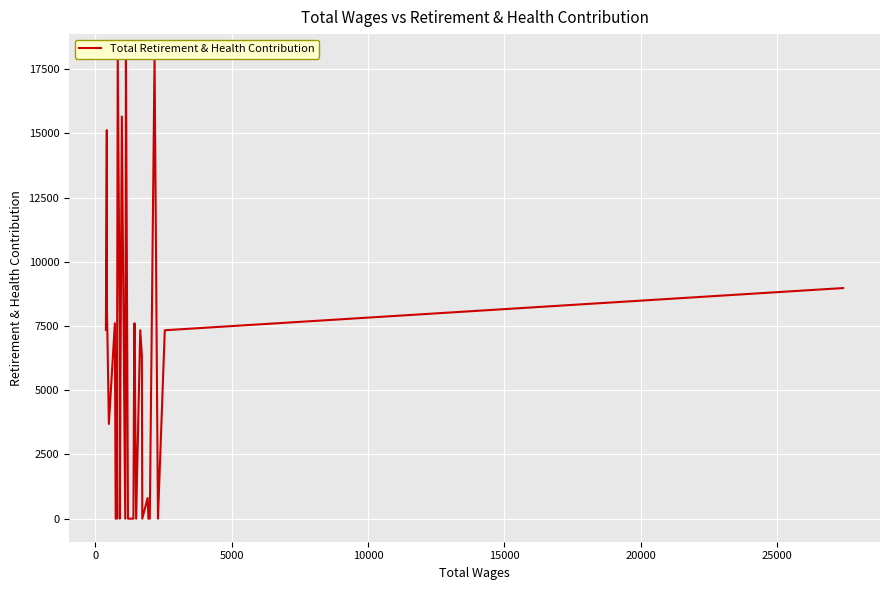

Count the number of data series in this chart.

1